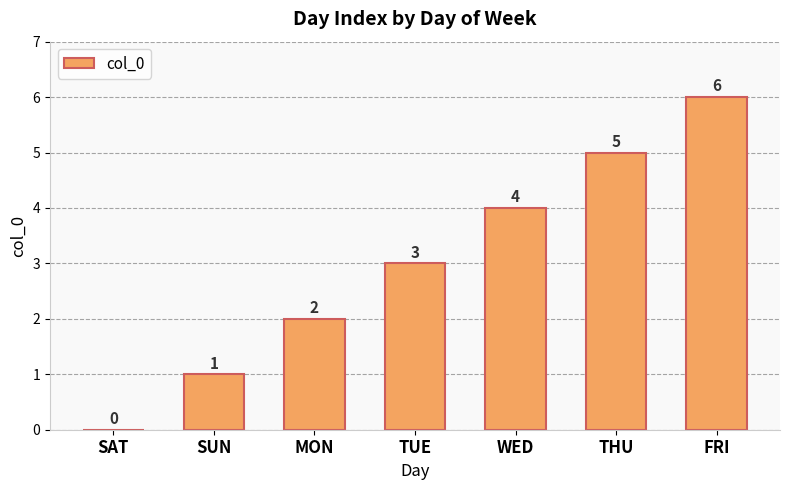

Are the bars horizontal?

No